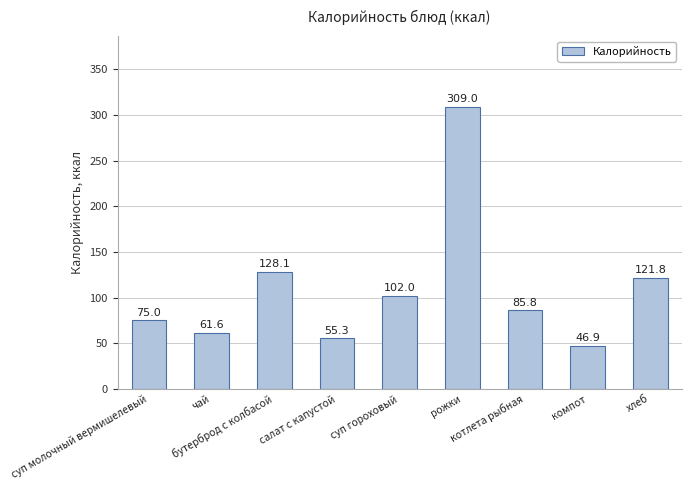

What position from the left is хлеб?

9